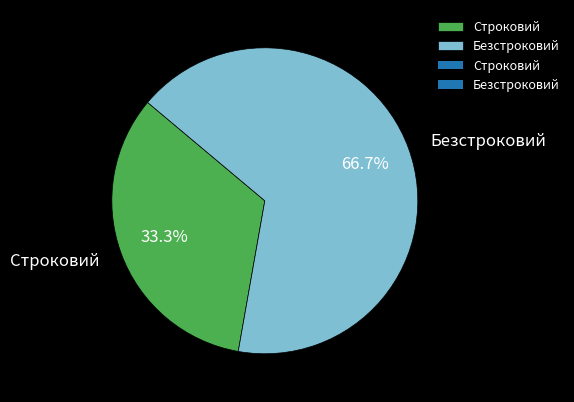

What portion of the pie excludes Строковий?

66.7%